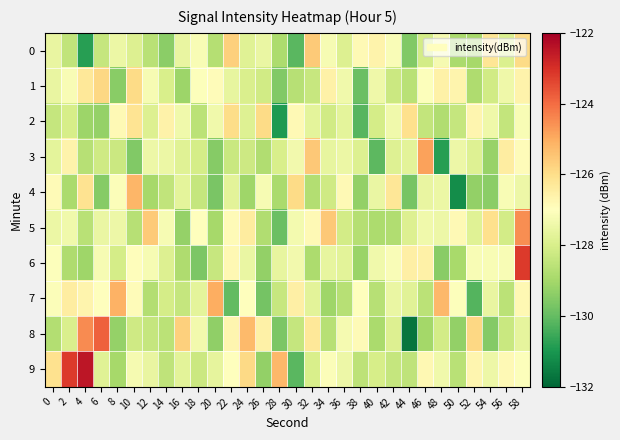

What is the total value across all series at 50?

-1283.3